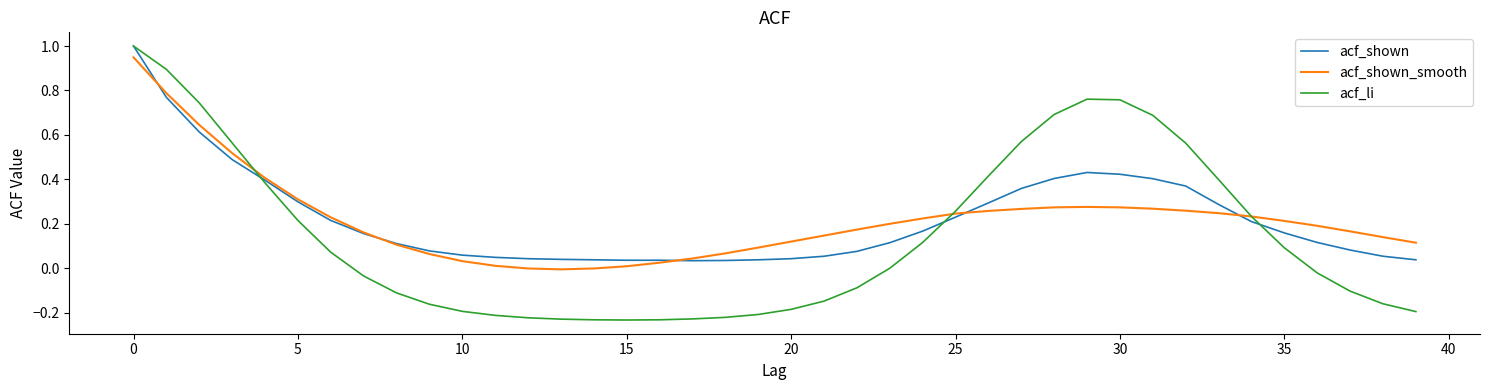

Which series has the widest spread of values?

acf_li